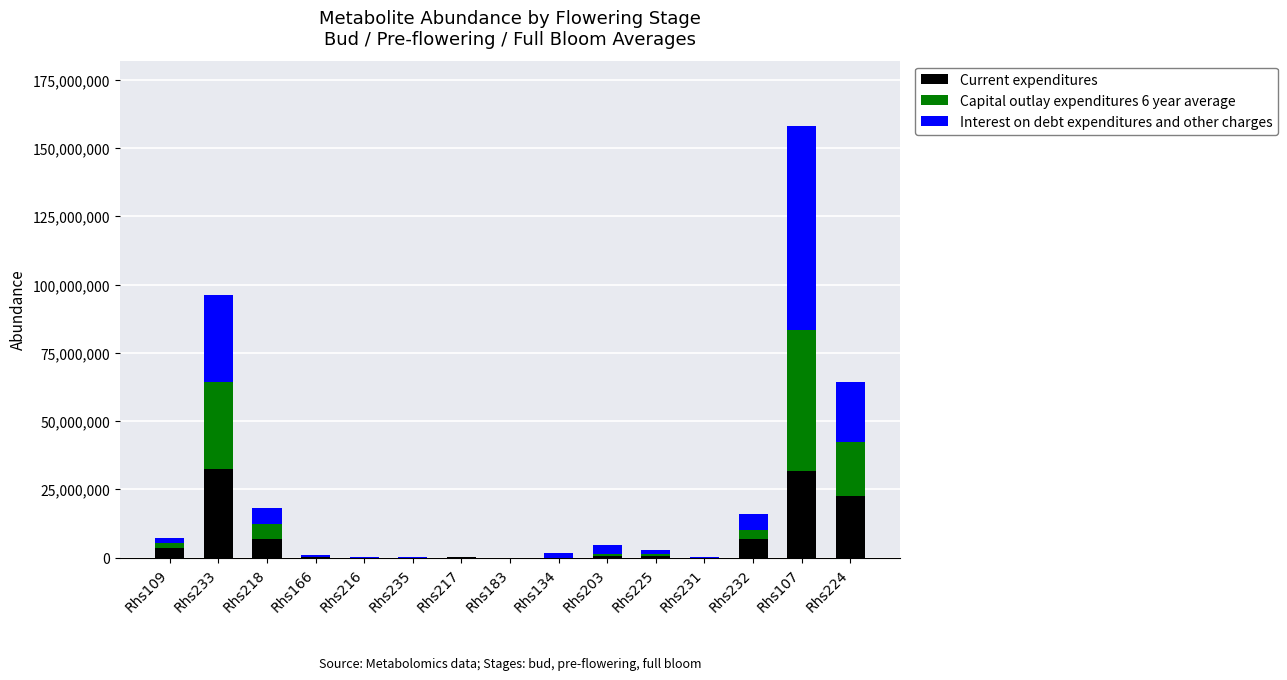

At which category is the sum across all series the highest?

Rhs107